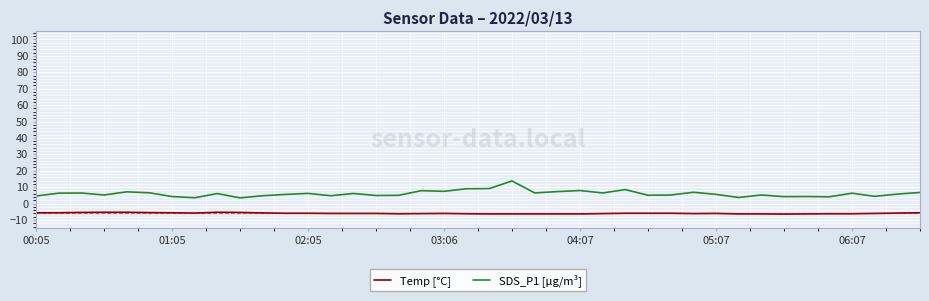

Which series has the largest range (max minus min)?

SDS_P1 [µg/m³]